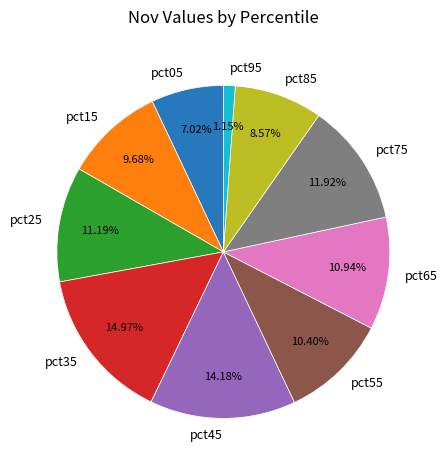

Which slice is the smallest?

pct95